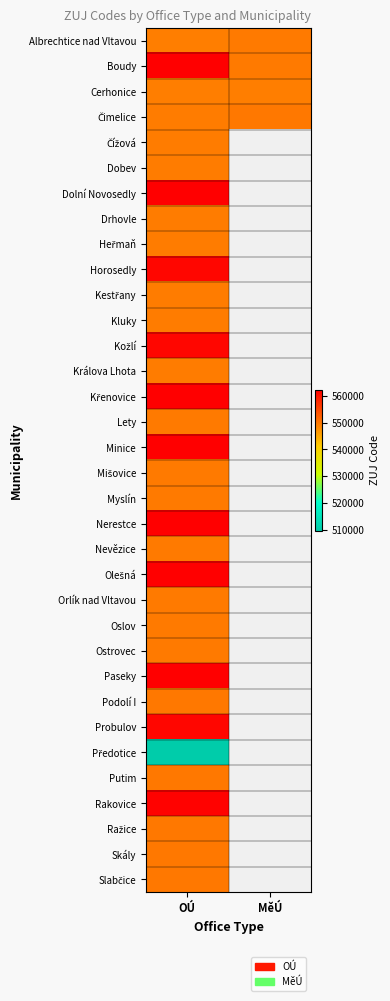

What is the maximum value for Čížová?

549347.0